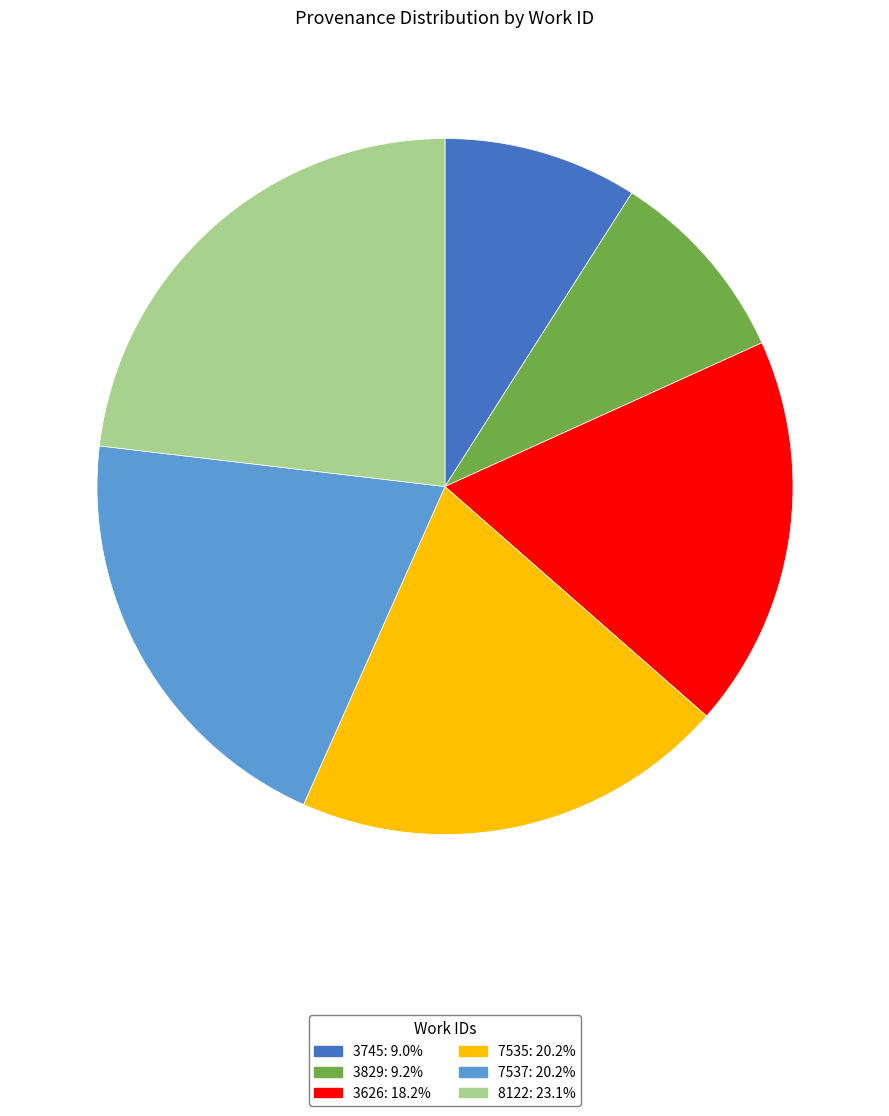

Combined, do 3626 and 3829 account for over 50%?

No